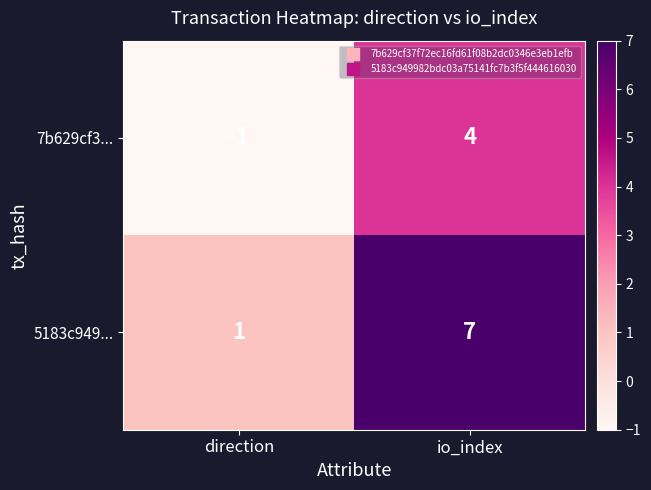

What is the sum of the 5183c949... values at io_index and direction?

8